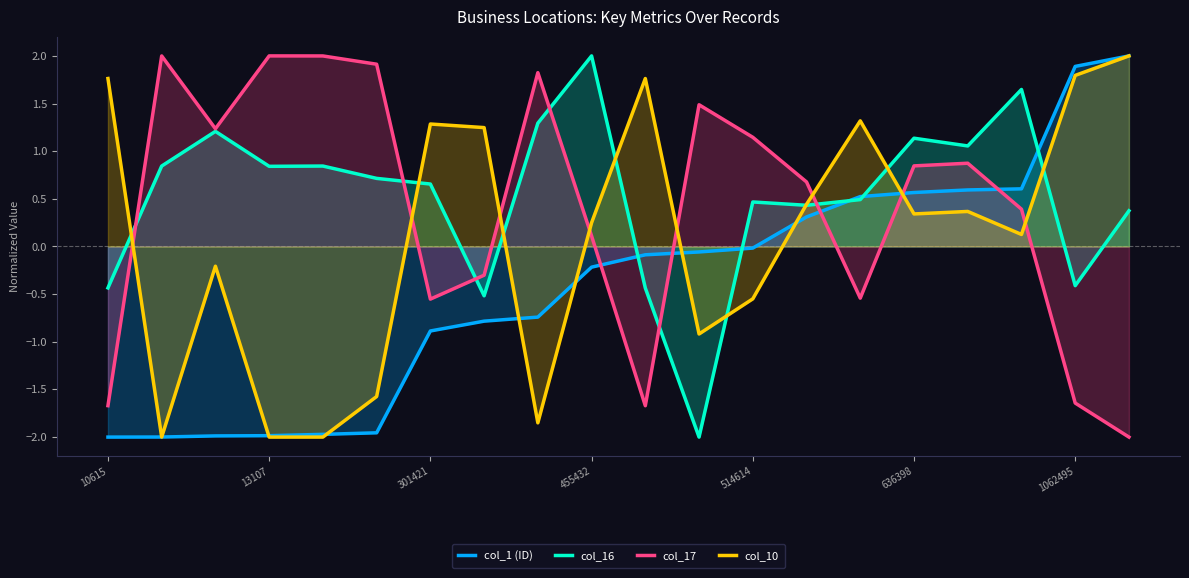

True or false: col_10 has a value of 1.8 at 10615.

True